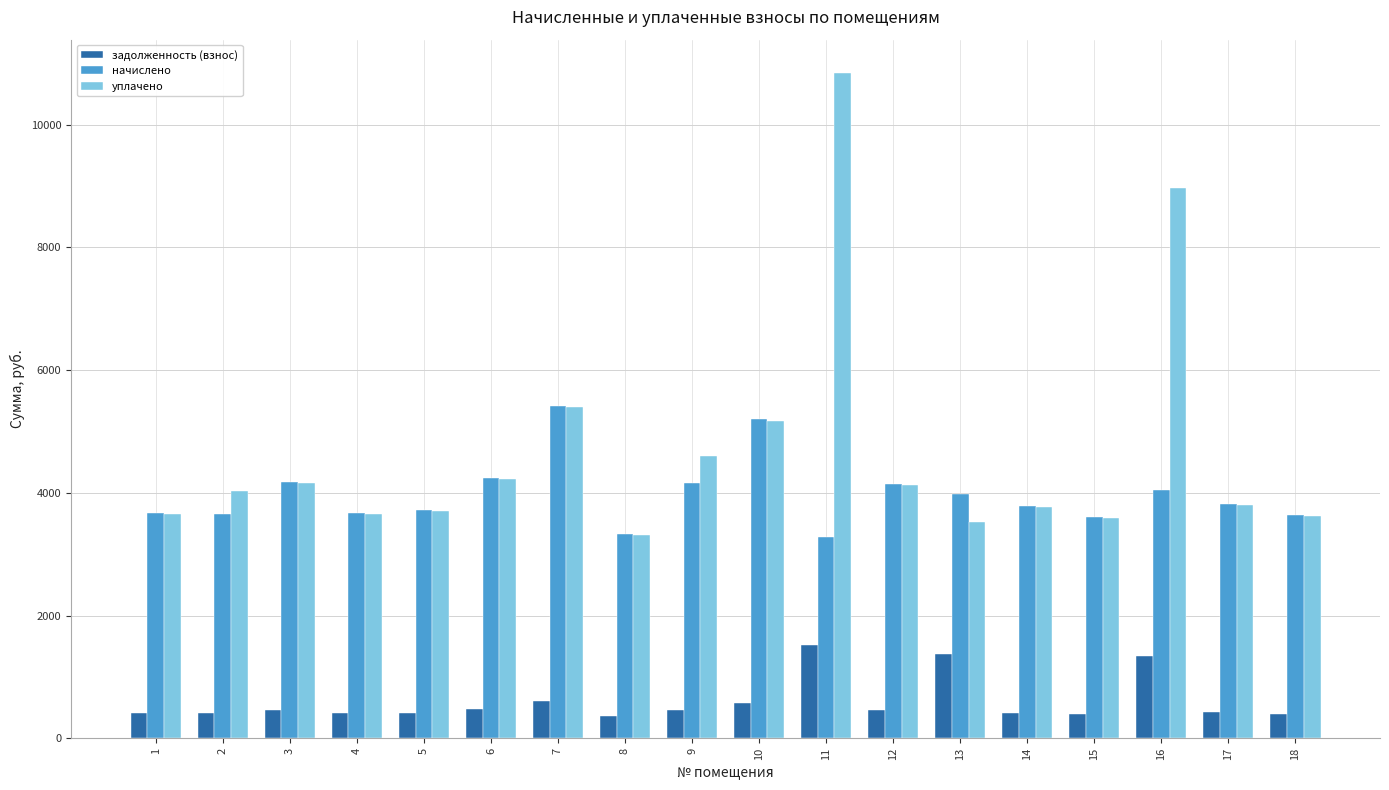

How many data points does each series have?

18